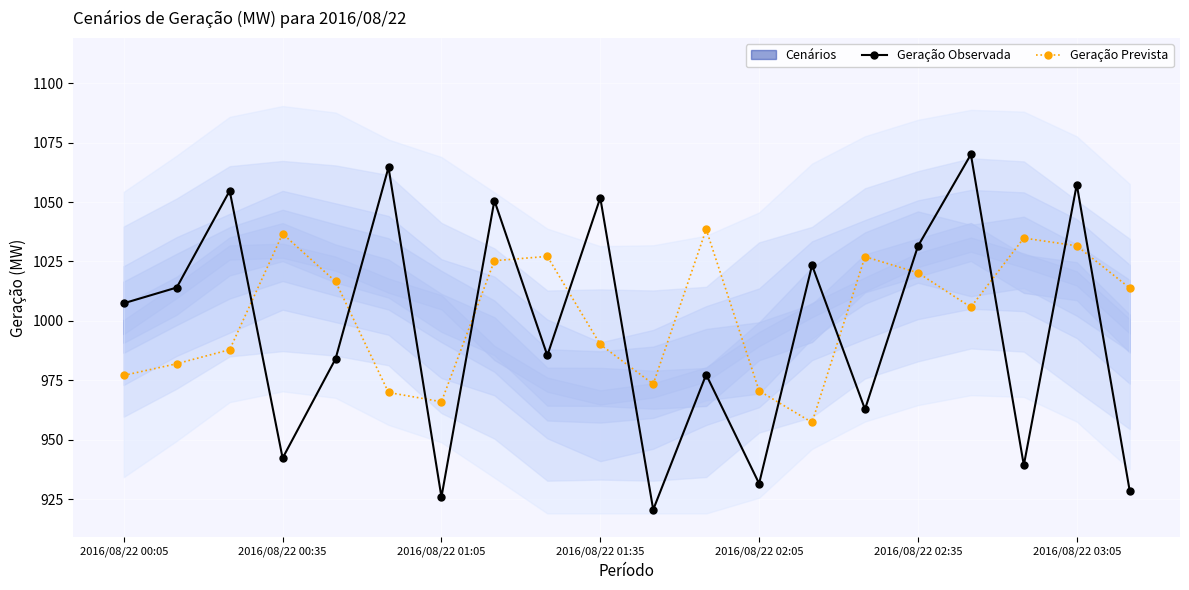

Which series ends up on top after the final intersection of Geração Observada and Geração Prevista?

Geração Prevista